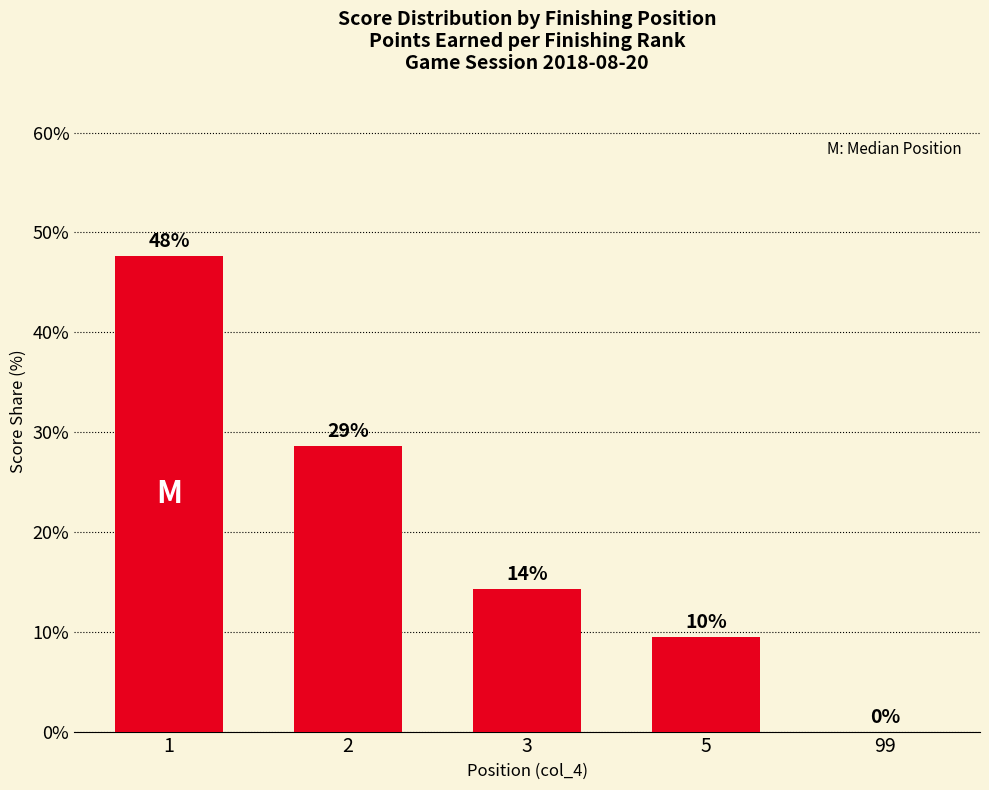

What is the change in value from 1 to 99?

-47.6